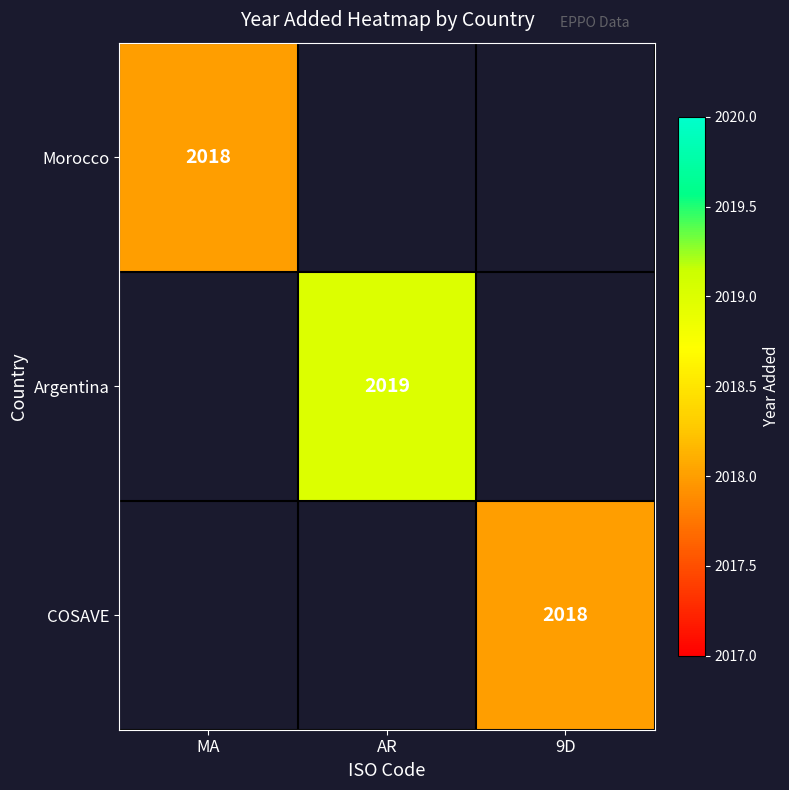

True or false: COSAVE has a value of 1066 at 9D.

False